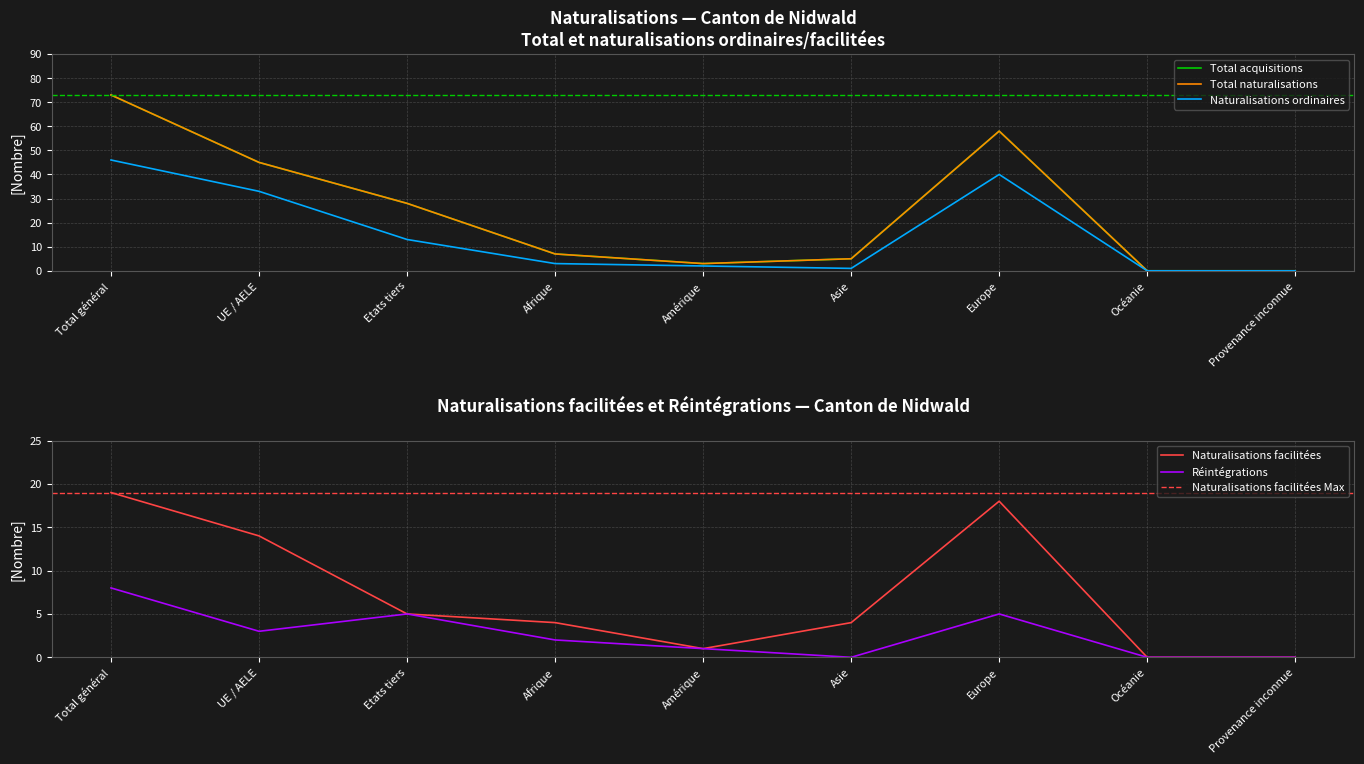

True or false: Naturalisations ordinaires and Total acquisitions intersect in this chart.

False